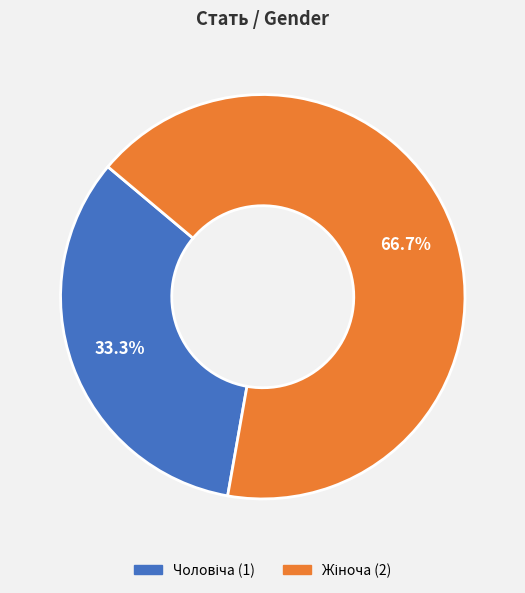

Does any single category account for the majority?

Yes